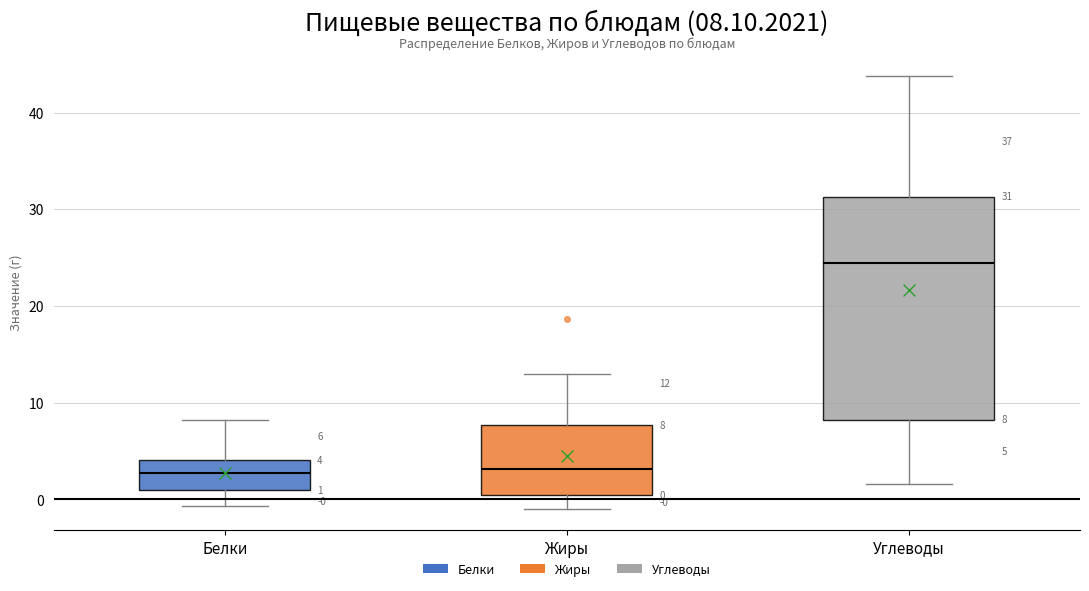

Which box has the highest median line?

Углеводы